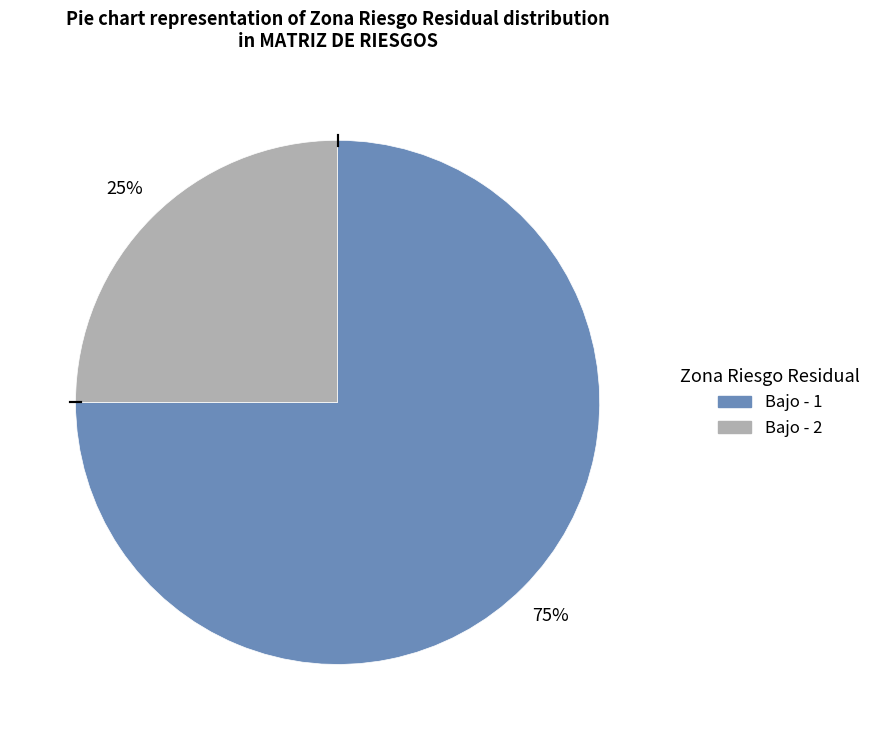

Rank the categories by value from highest to lowest.

Bajo - 1, Bajo - 2